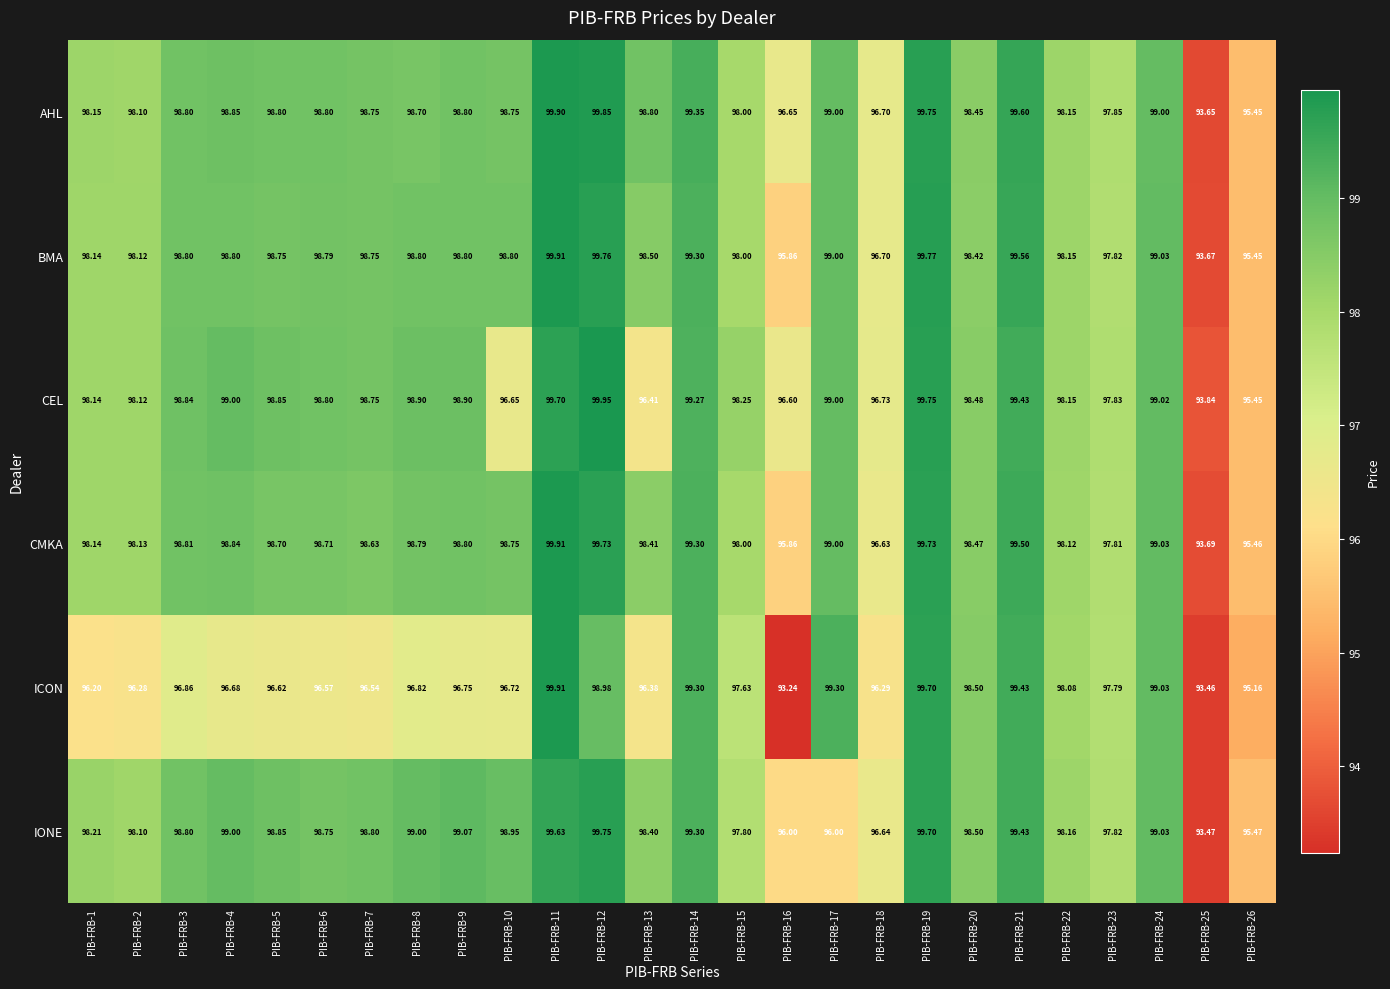

Which series changed the most between PIB-FRB-8 and PIB-FRB-10?

CEL